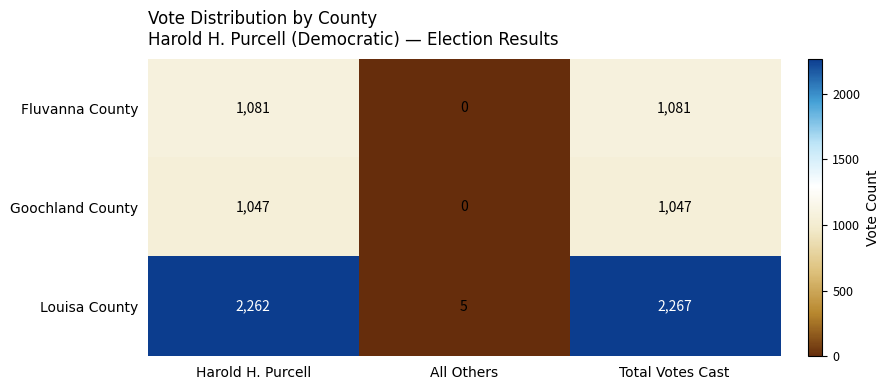

Reading left to right, what are all the values shown in this chart?

Fluvanna County: 1081	0	1081
Goochland County: 1047	0	1047
Louisa County: 2262	5	2267